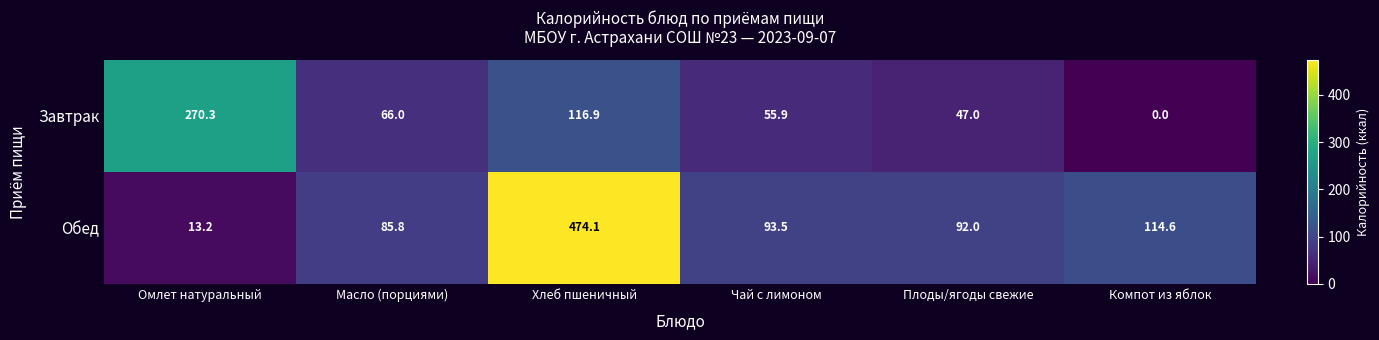

How many data points in Обед are less than 93?

3